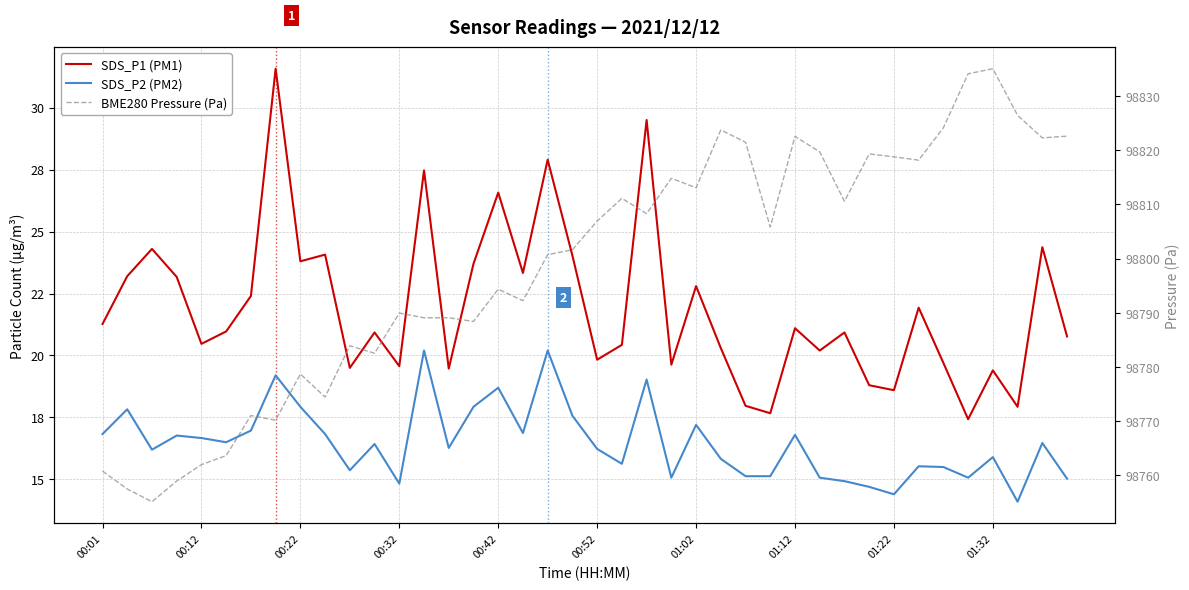

What is the difference between the BME280 Pressure (Pa) values at 01:02 and 00:52?

7.4